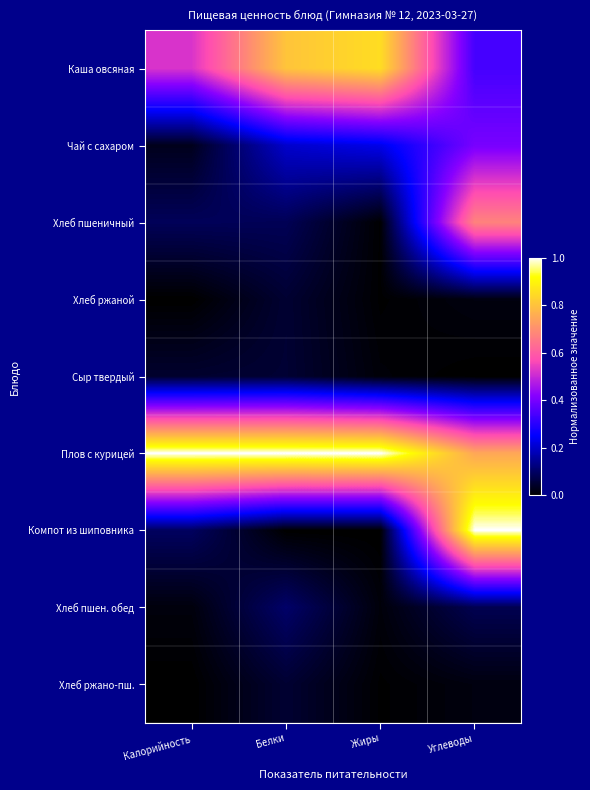

What is the maximum value shown in the chart?

1.0